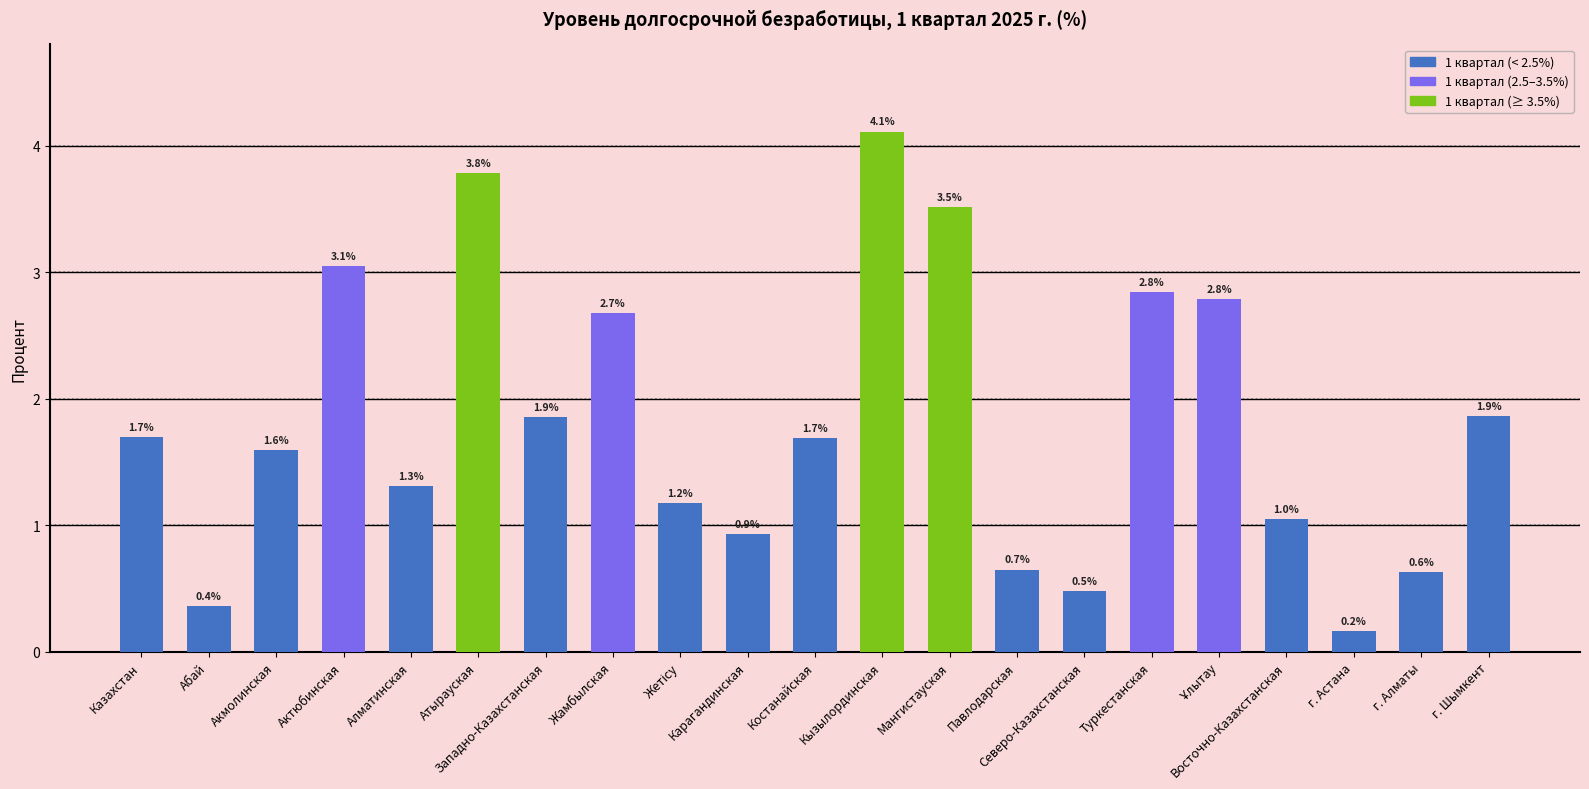

Is it true that the value at Абай is 0.4?

True